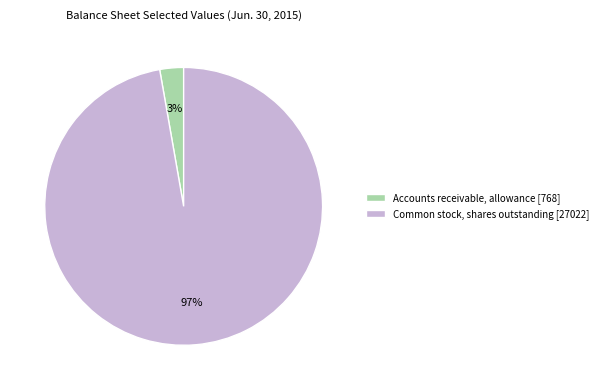

Is the sum of Common stock, shares outstanding [27022] and Accounts receivable, allowance [768] greater than half?

Yes